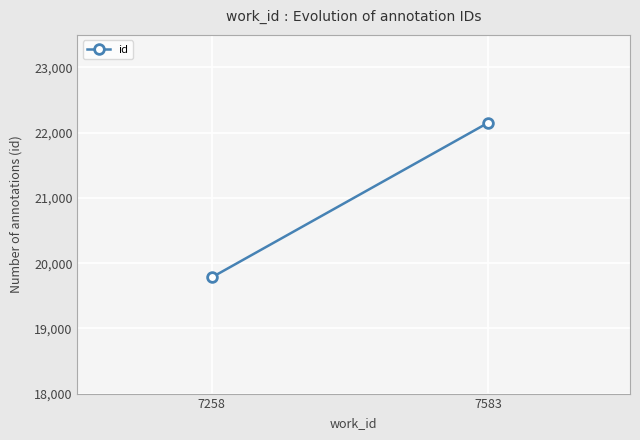

What is the value of the 1st point from the left?

19782